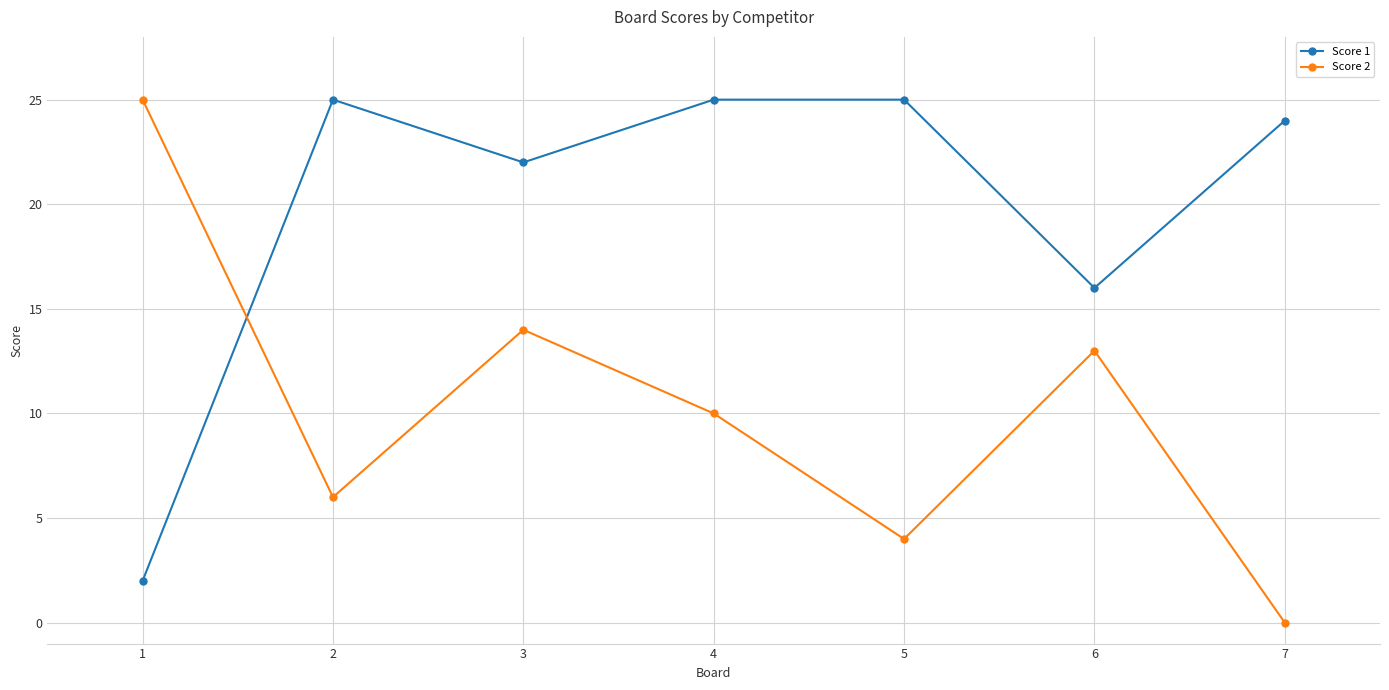

What is the spread (max minus min) of values at 6?

3